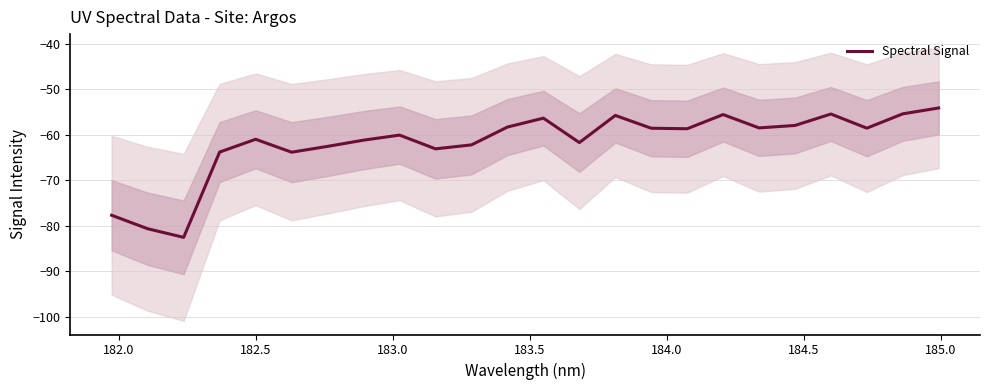

What is the maximum value shown in the chart?

-54.1